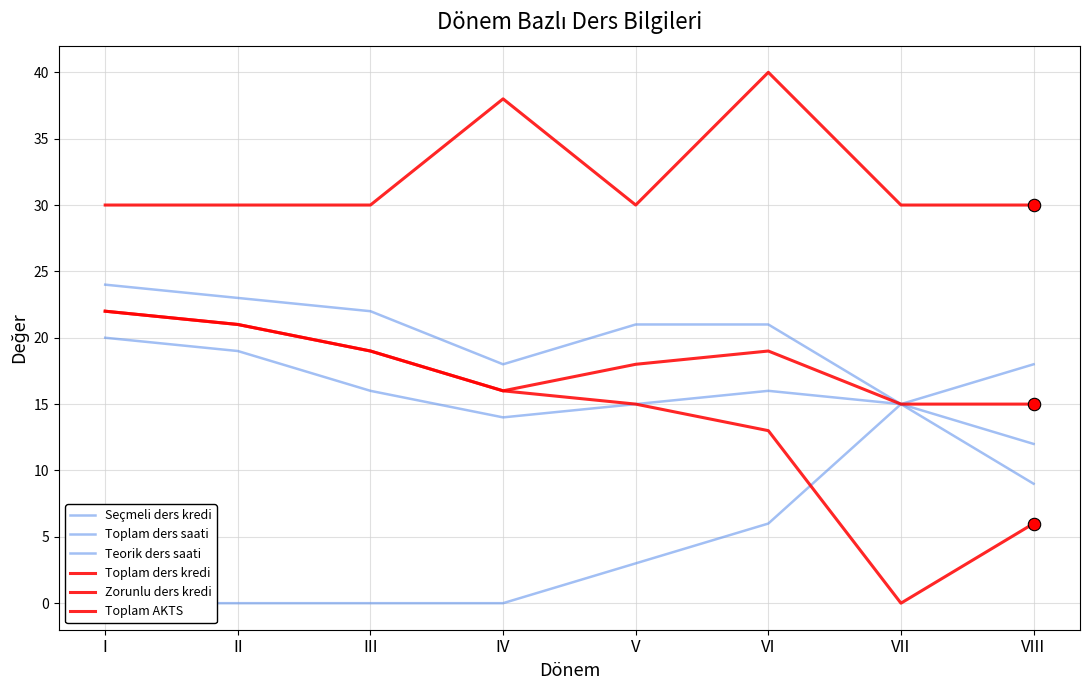

Which series reaches the maximum Y coordinate?

Toplam AKTS